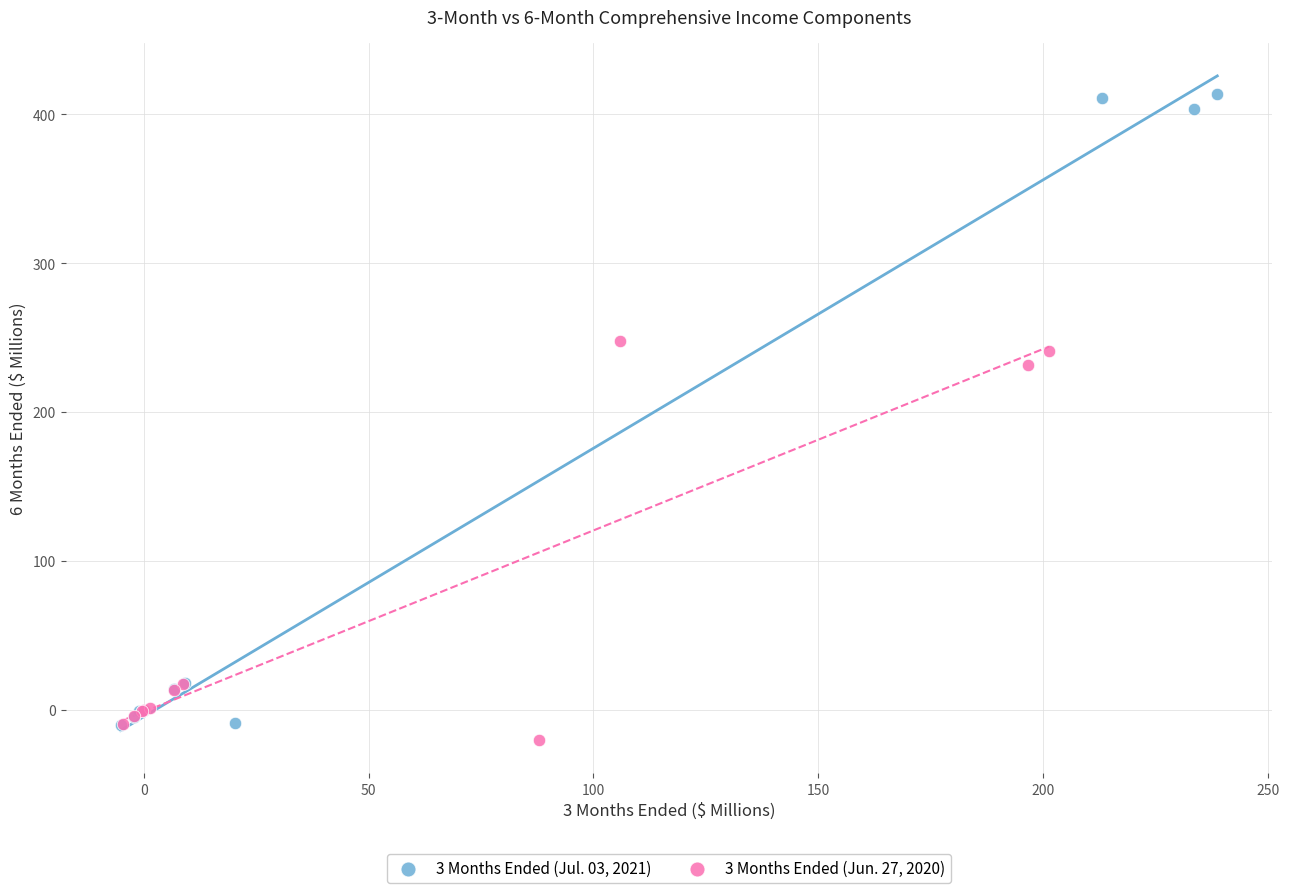

Which series reaches the minimum Y coordinate?

3 Months Ended (Jun. 27, 2020)